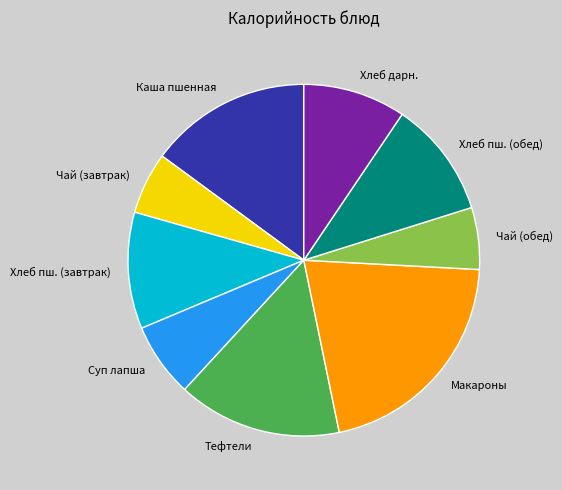

Is there any slice that represents more than half of the pie?

No